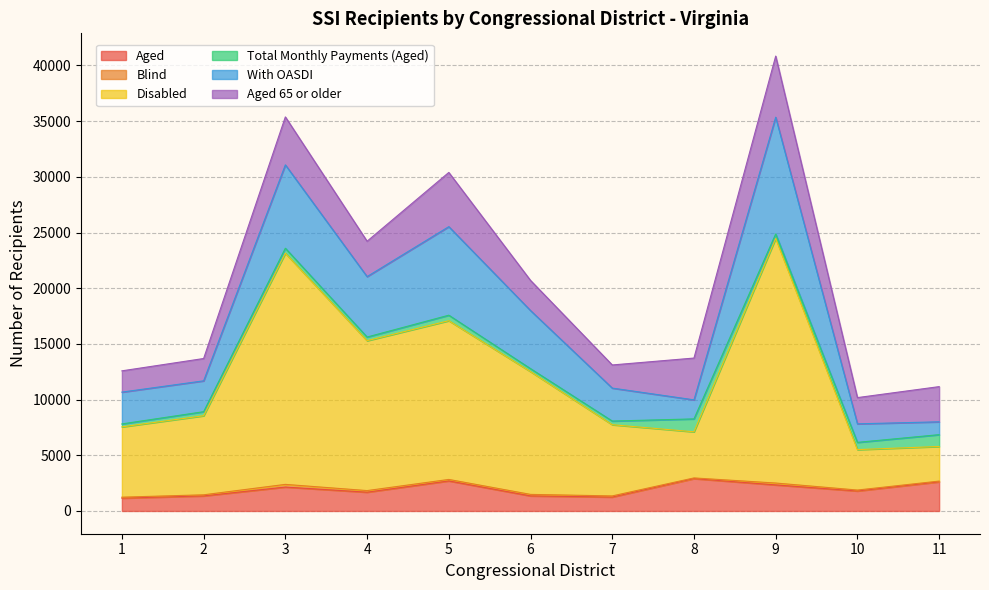

How many series are shown in this chart?

6